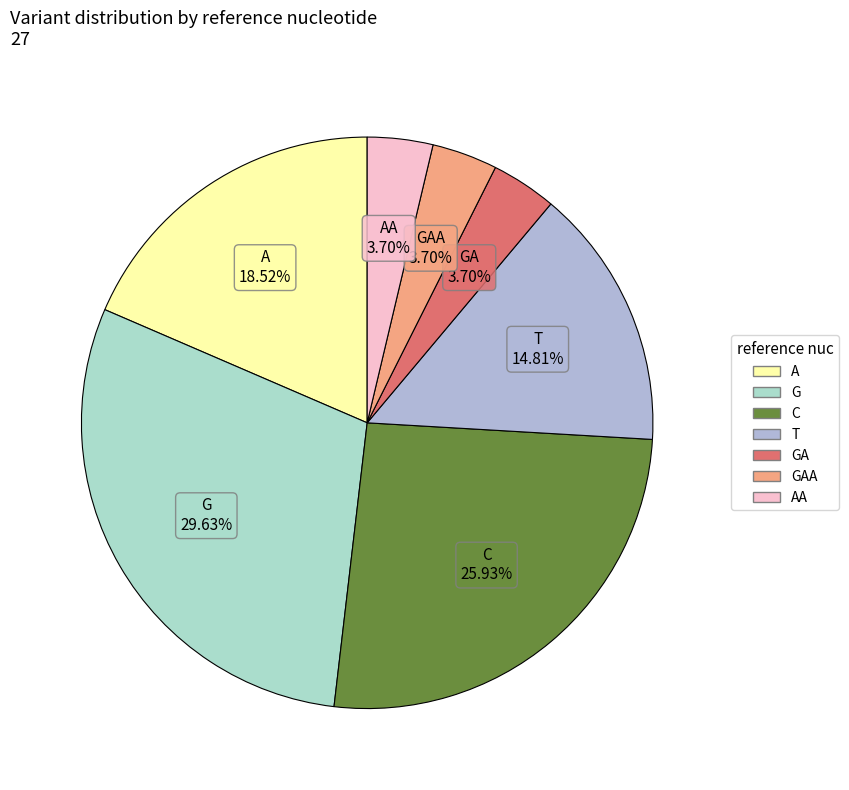

To the nearest percent, what is the difference between the largest and smallest slice percentages?

26%